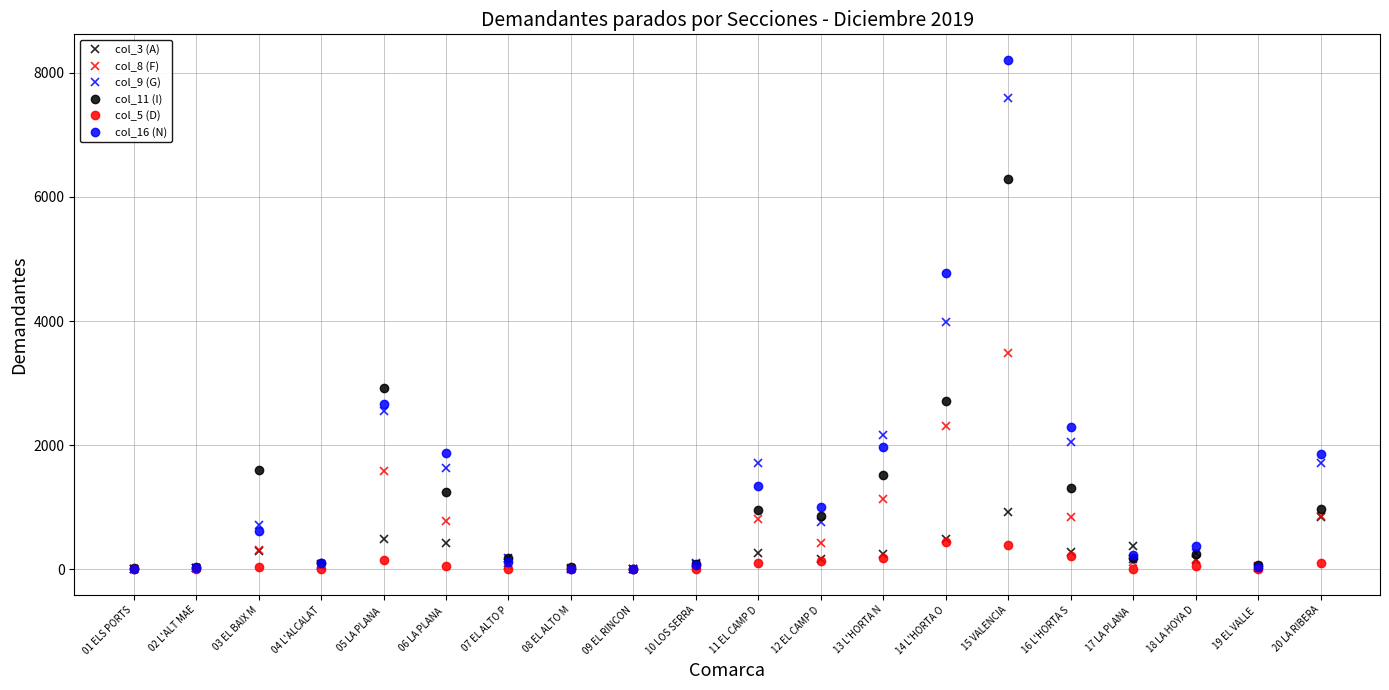

Rank the series at 15 VALENCIA from highest to lowest value.

col_16 (N), col_9 (G), col_11 (I), col_8 (F), col_3 (A), col_5 (D)